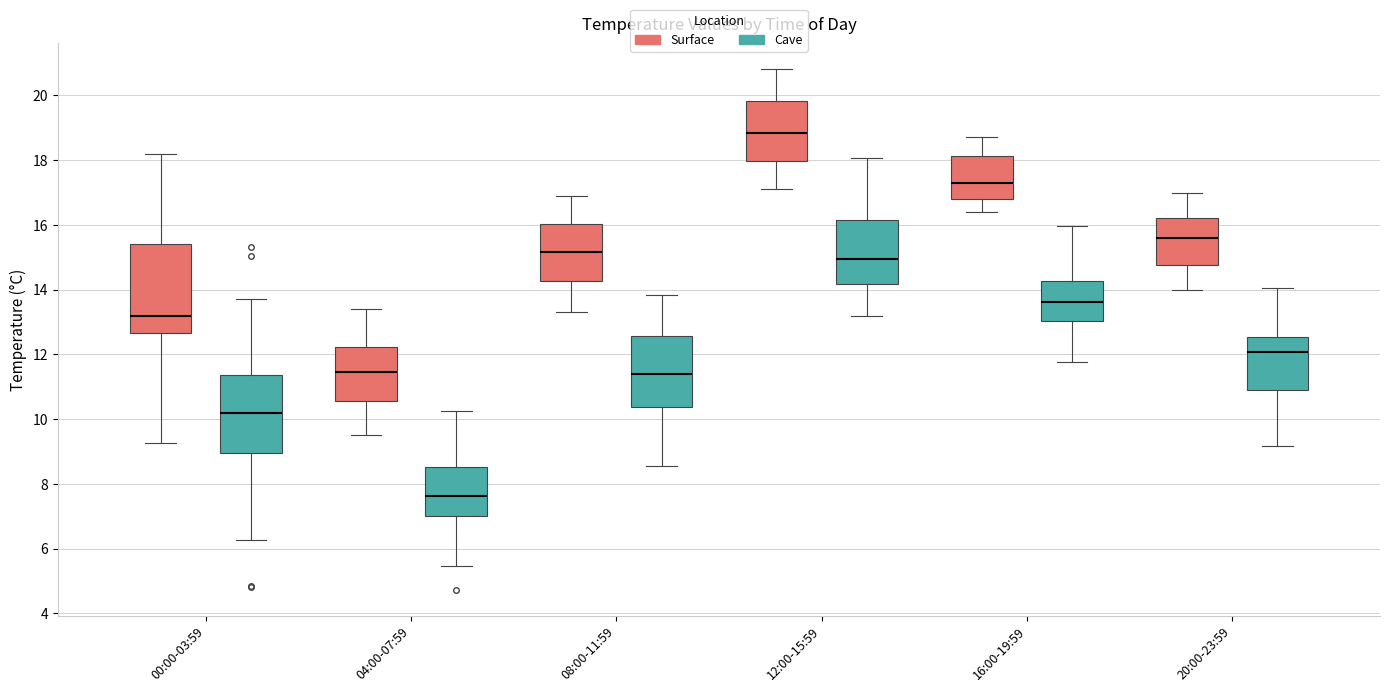

Which box has the highest median line?

12:00-15:59 (Surface)